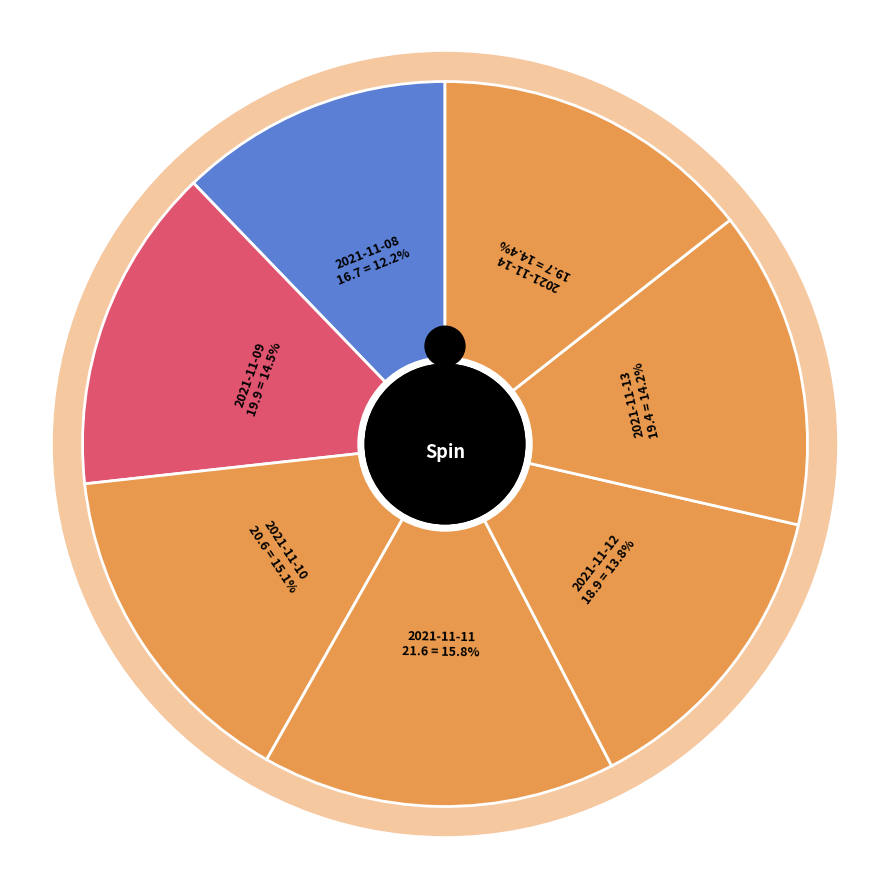

Is there any slice that represents more than half of the pie?

No